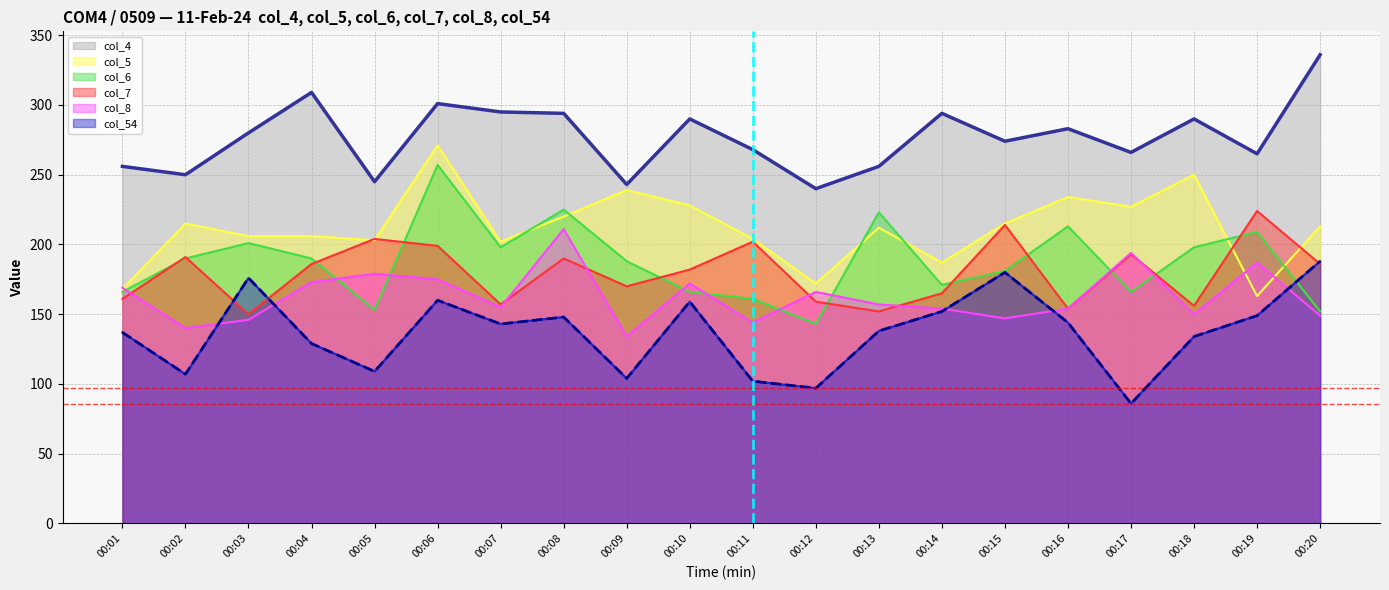

What is the value of the col_6 point at the 4th from the left?

190